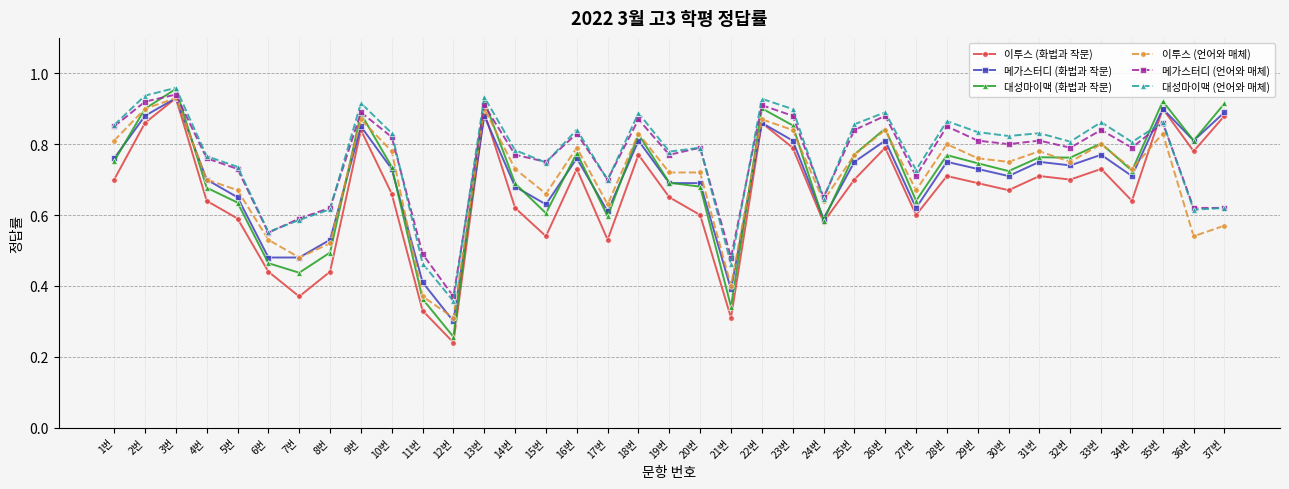

Is it true that 대성마이맥 (화법과 작문) equals 0.2 at 20번?

False